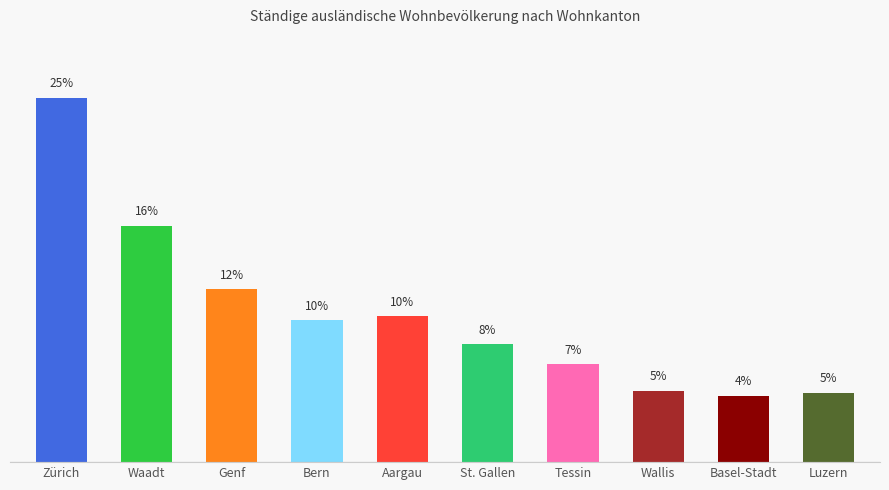

Approximately how many times larger is the value at Waadt compared to Luzern?

3.4